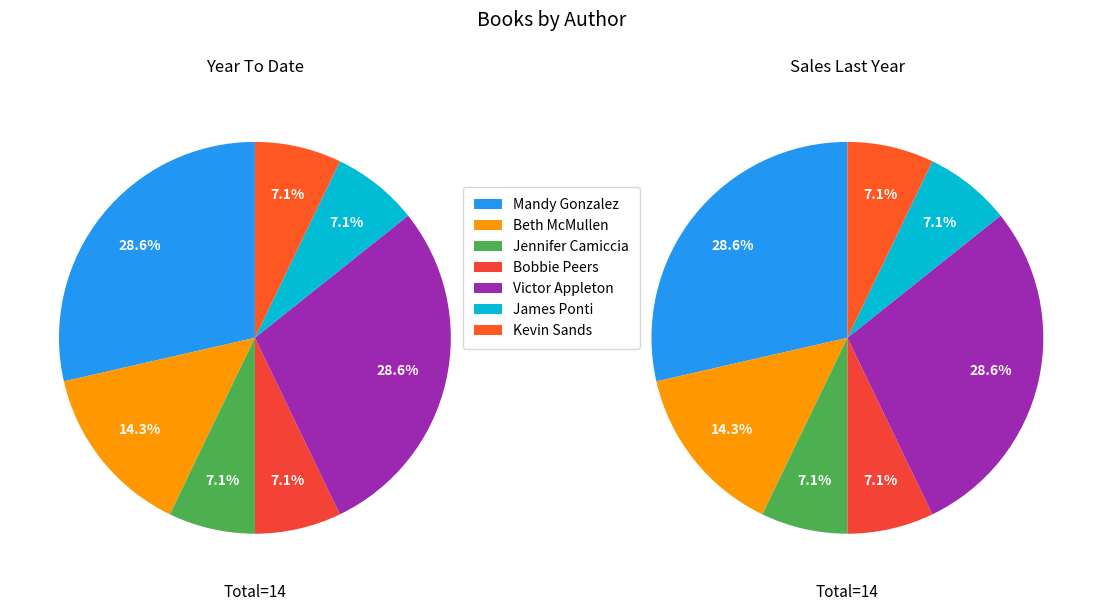

To the nearest percent, what portion does Mandy Gonzalez represent?

29%